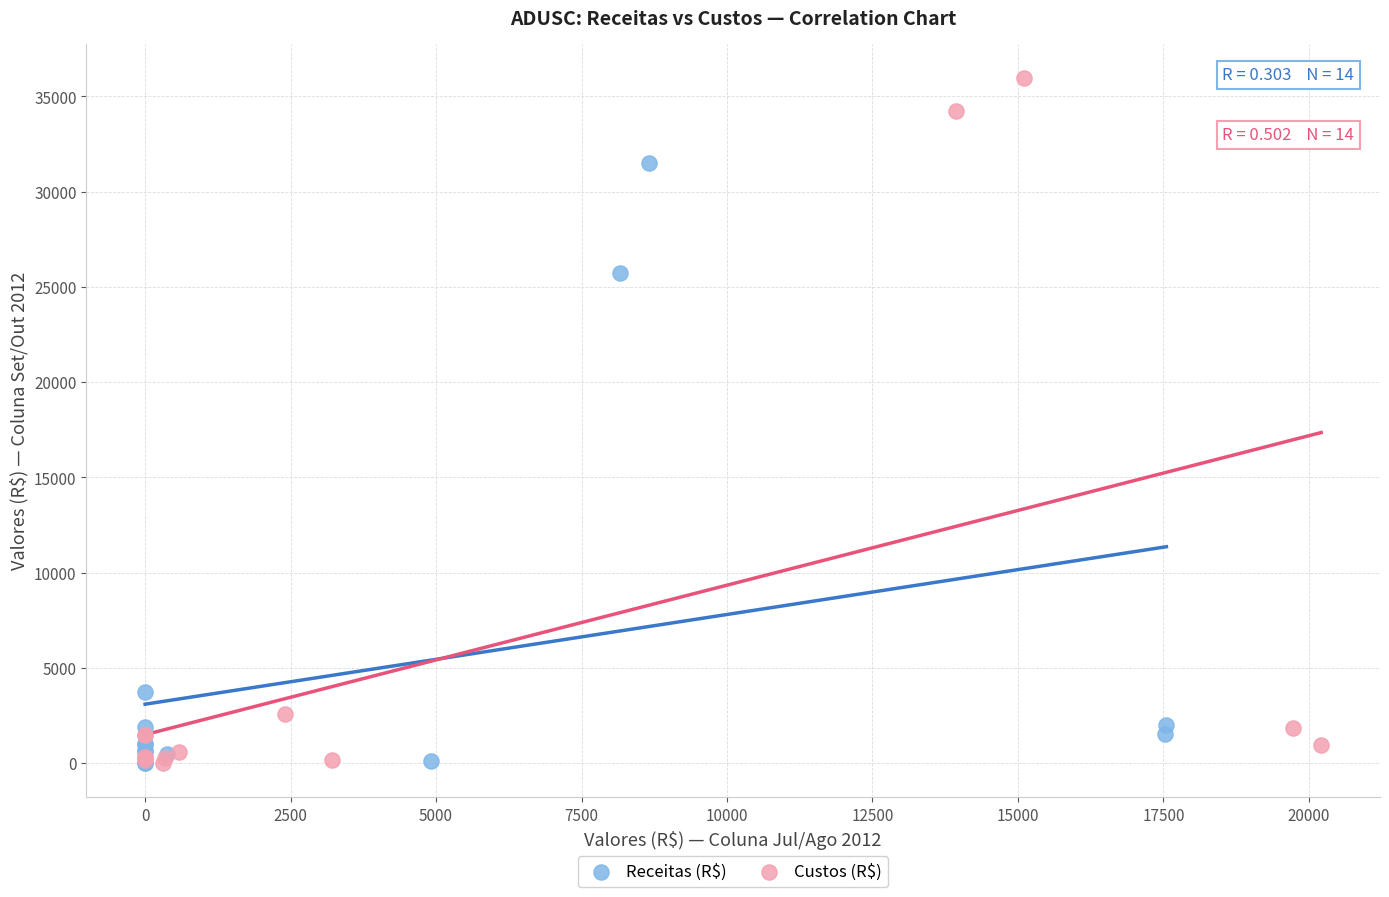

Which series has the largest Y range (max minus min)?

Custos (R$)